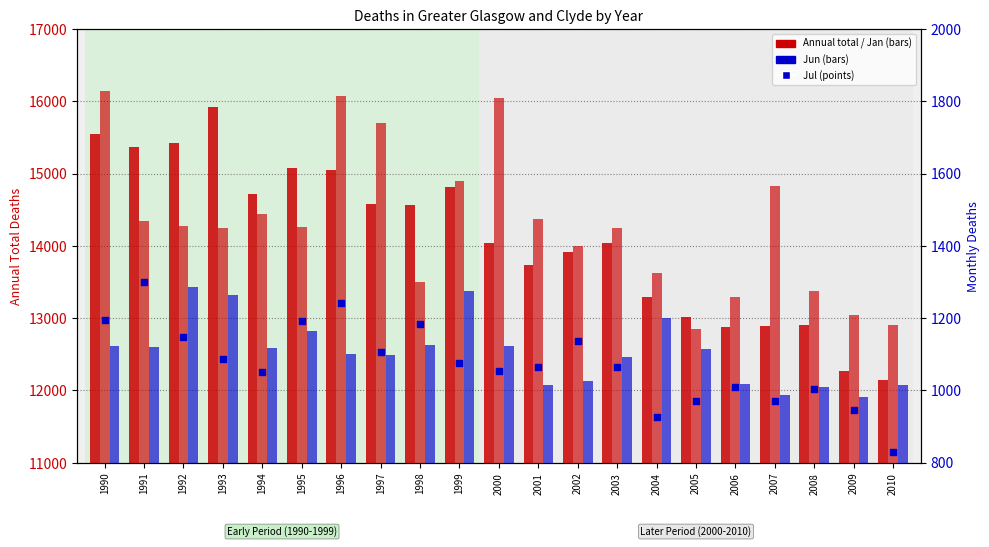

Which series reaches the maximum Y coordinate?

Annual Total